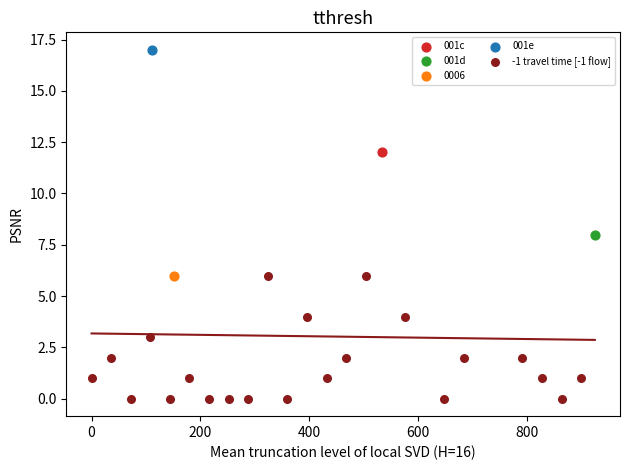

What are all the series names shown in the legend?

001c, 001d, 0006, 001e, -1 travel time [-1 flow]